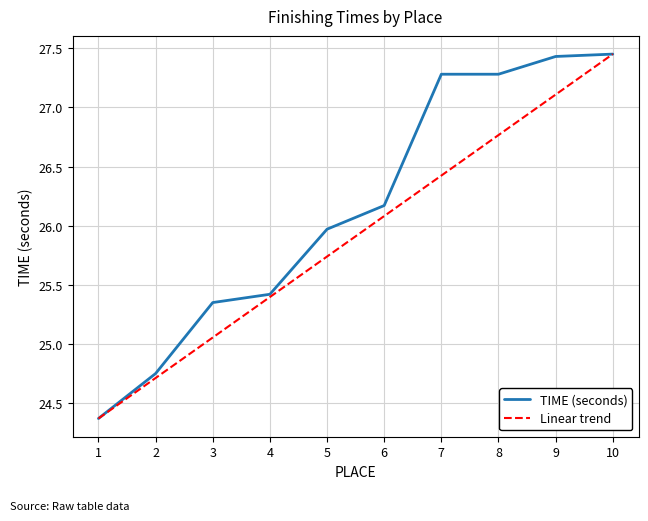

The value of Linear trend at 6 is 26.1. True or false?

True